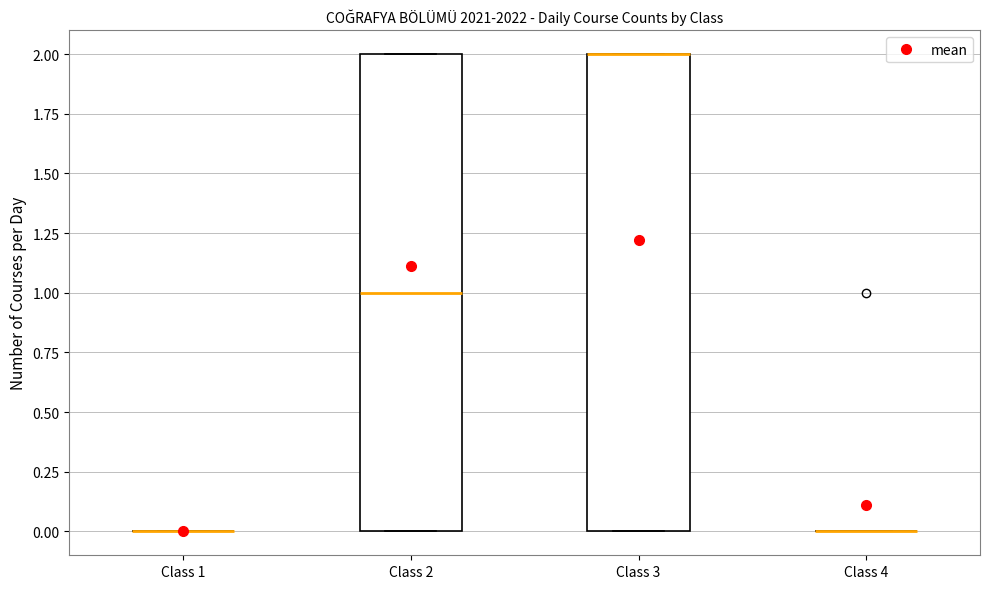

Reading left to right, transcribe this box plot: for each box, give where its median line is, the range the box spans, and where its two whiskers end, as read against the y-axis. The values are not printed on the chart, so give them approximately, as read against the axis.

Class 1: box collapsed to a line at 0, whiskers 0 to 0
Class 2: median 1, box 0 to 2, whiskers 0 to 2
Class 3: median 2 (drawn on the box's upper edge), box 0 to 2, whiskers 0 to 2
Class 4: box collapsed to a line at 0, whiskers 0 to 0